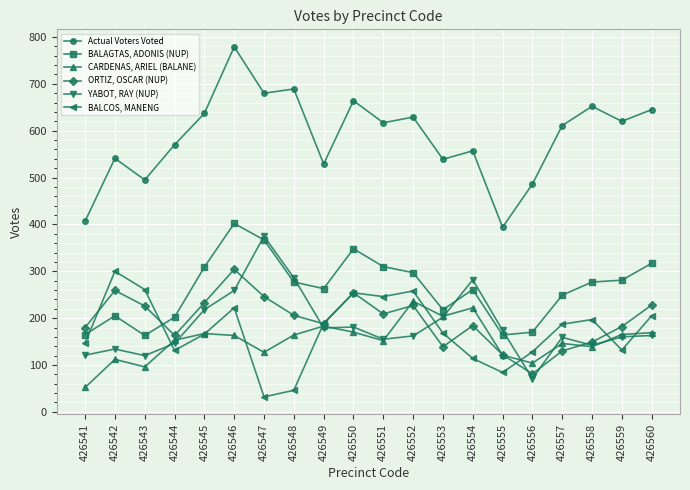

How many intersections are there between YABOT, RAY (NUP) and ORTIZ, OSCAR (NUP)?

6